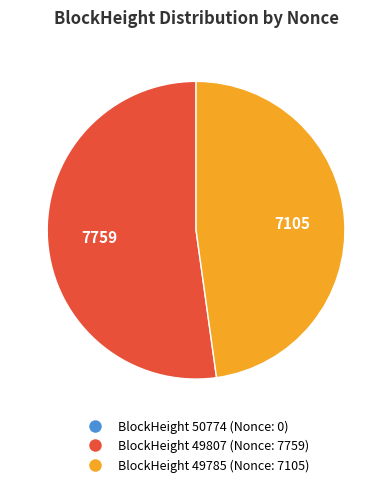

Which slice is the smallest?

50774